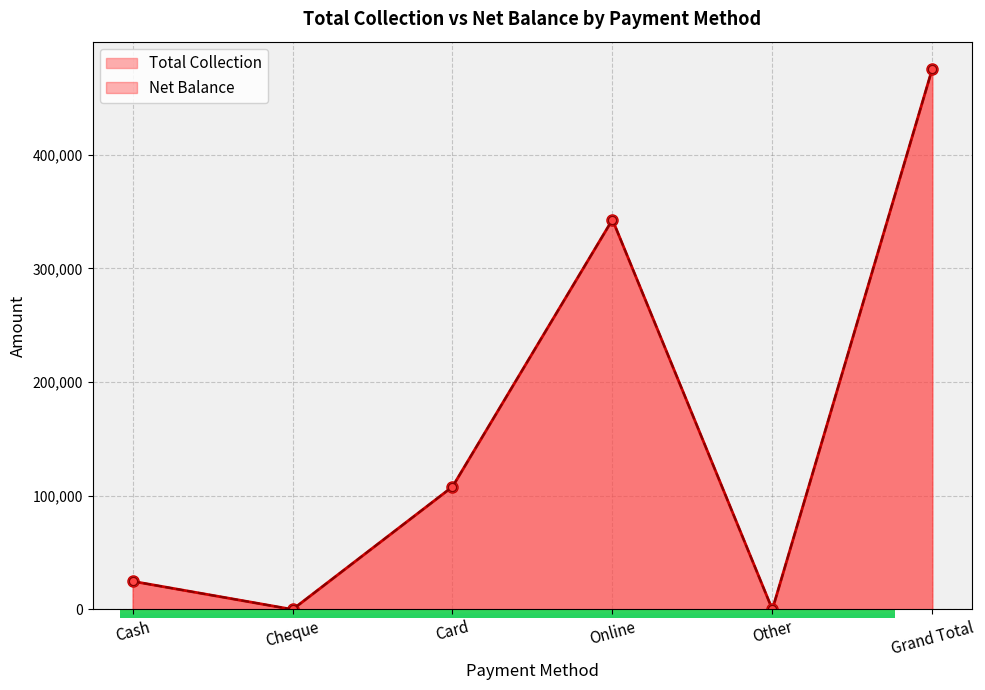

How many values in the Total Collection series are below 107970?

3